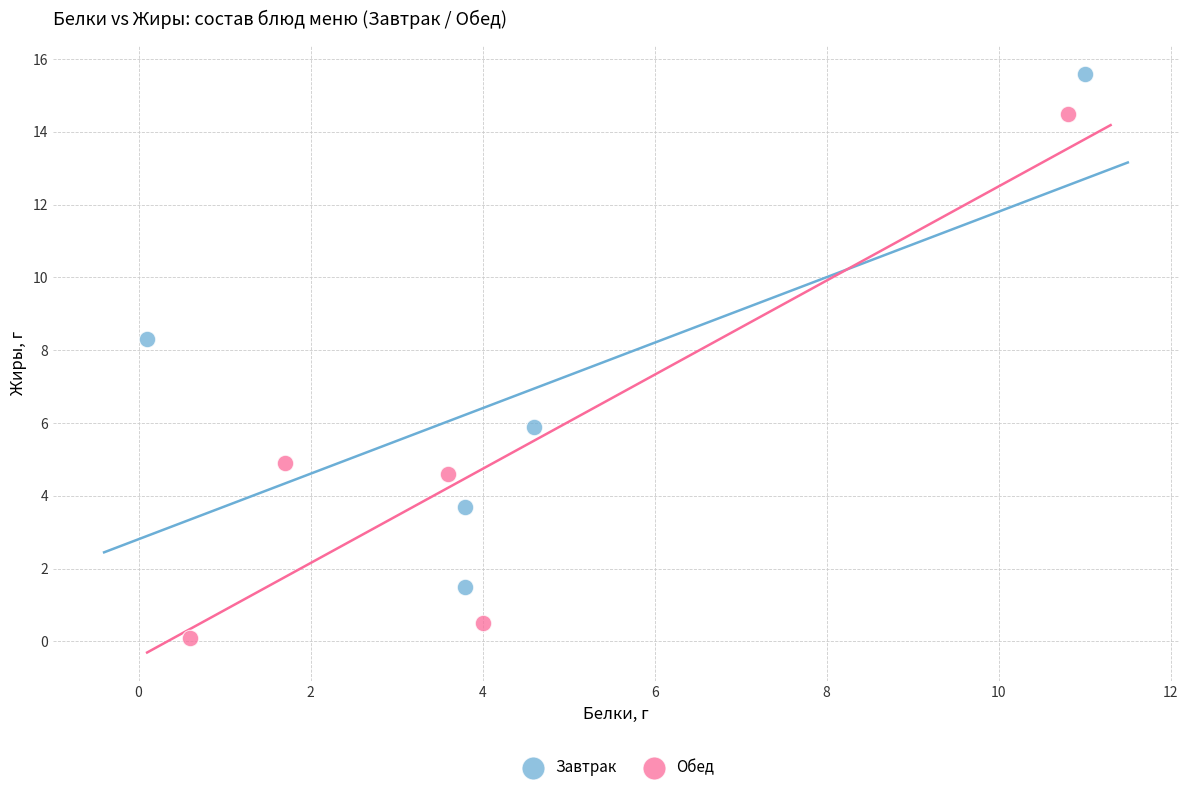

What are all the series names shown in the legend?

Завтрак, Обед